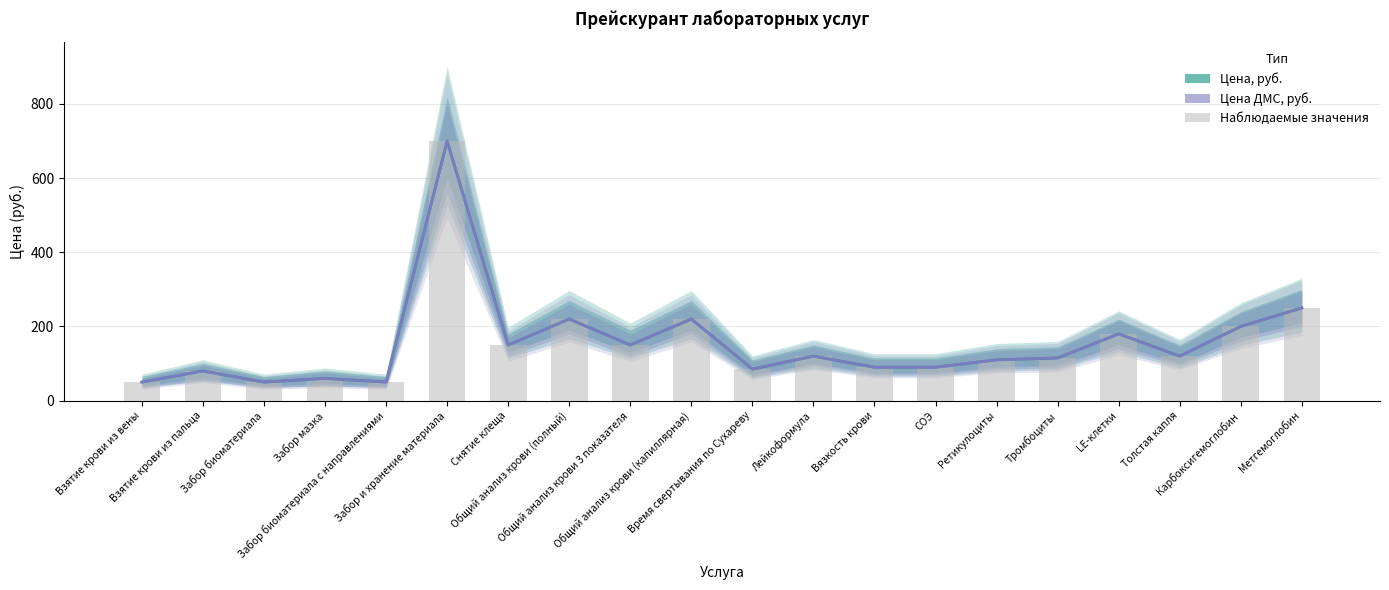

What position from the left is LE-клетки?

17